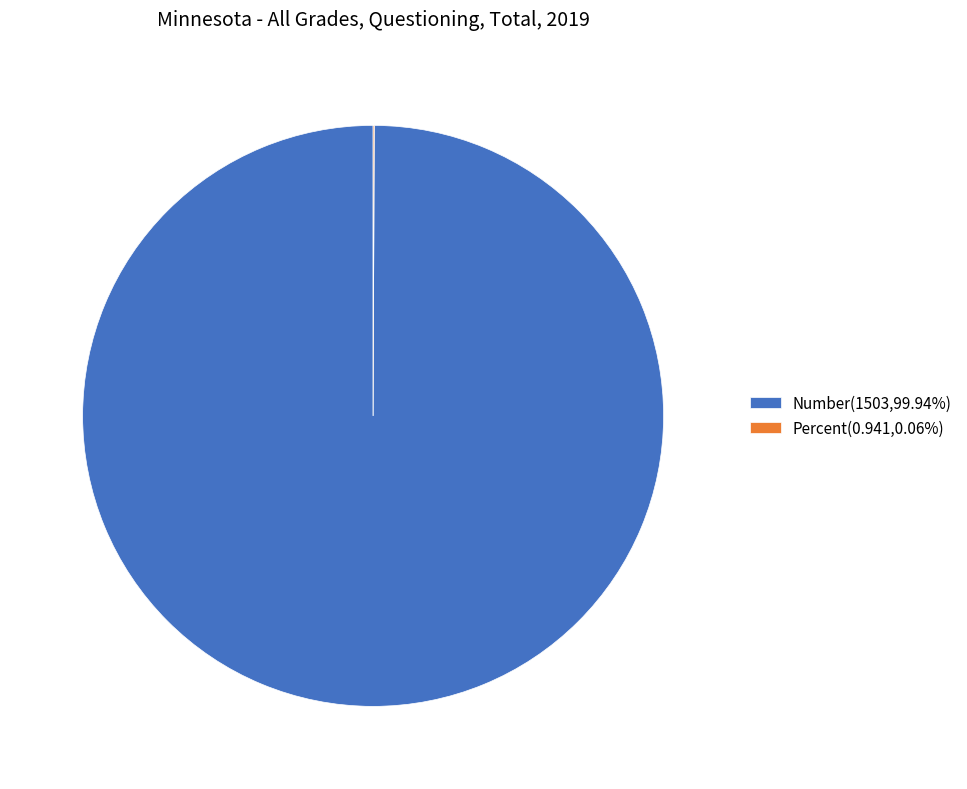

Is Number(1503,99.94%) the majority of the pie?

Yes